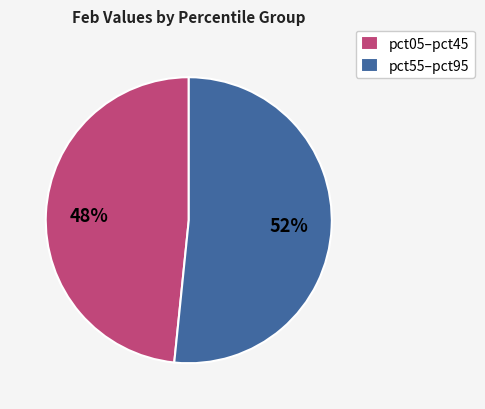

How many segments does this pie chart have?

2